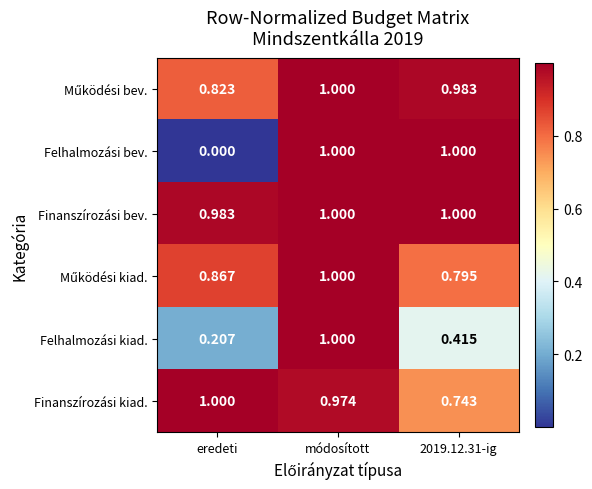

At how many categories does at least one series exceed 0?

3